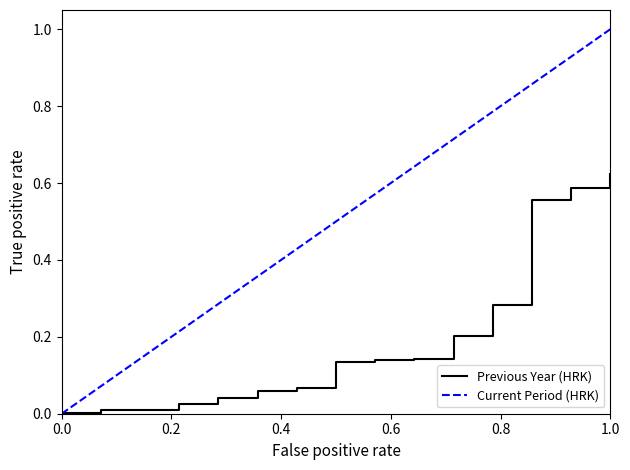

List the series in order of their peak value, highest first.

Current Period (HRK), Previous Year (HRK)